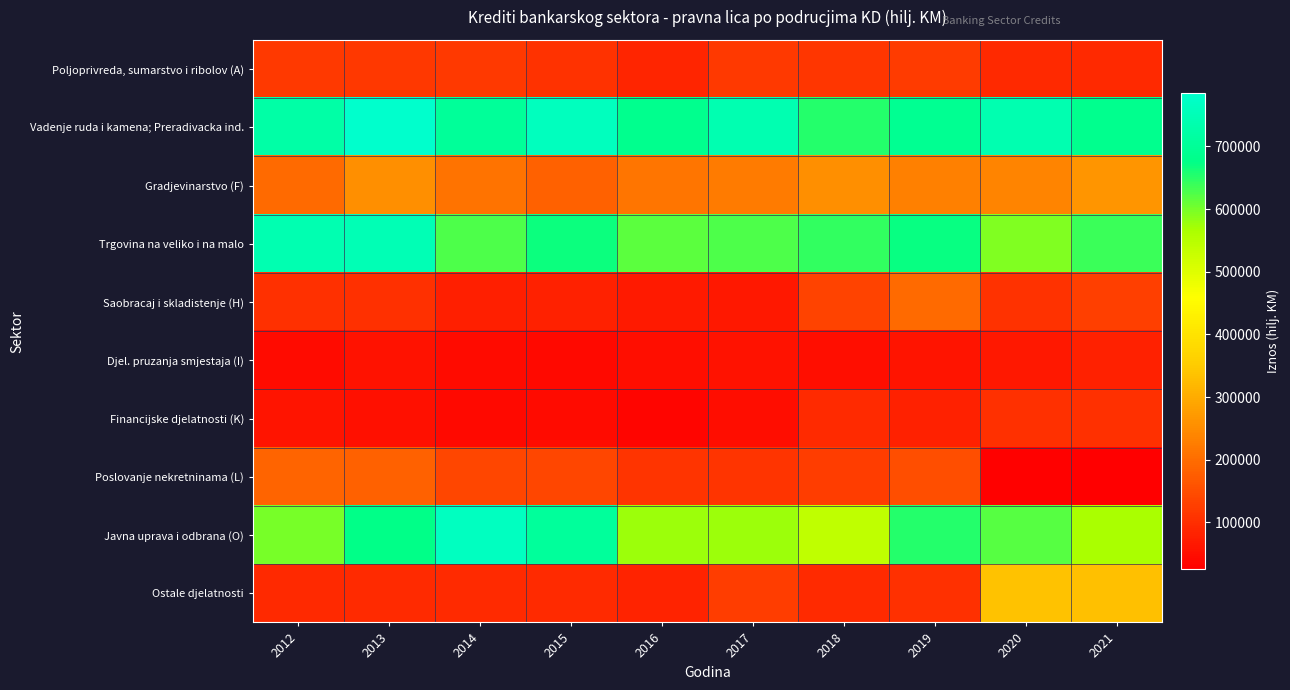

At how many categories does at least one series exceed 743809?

3